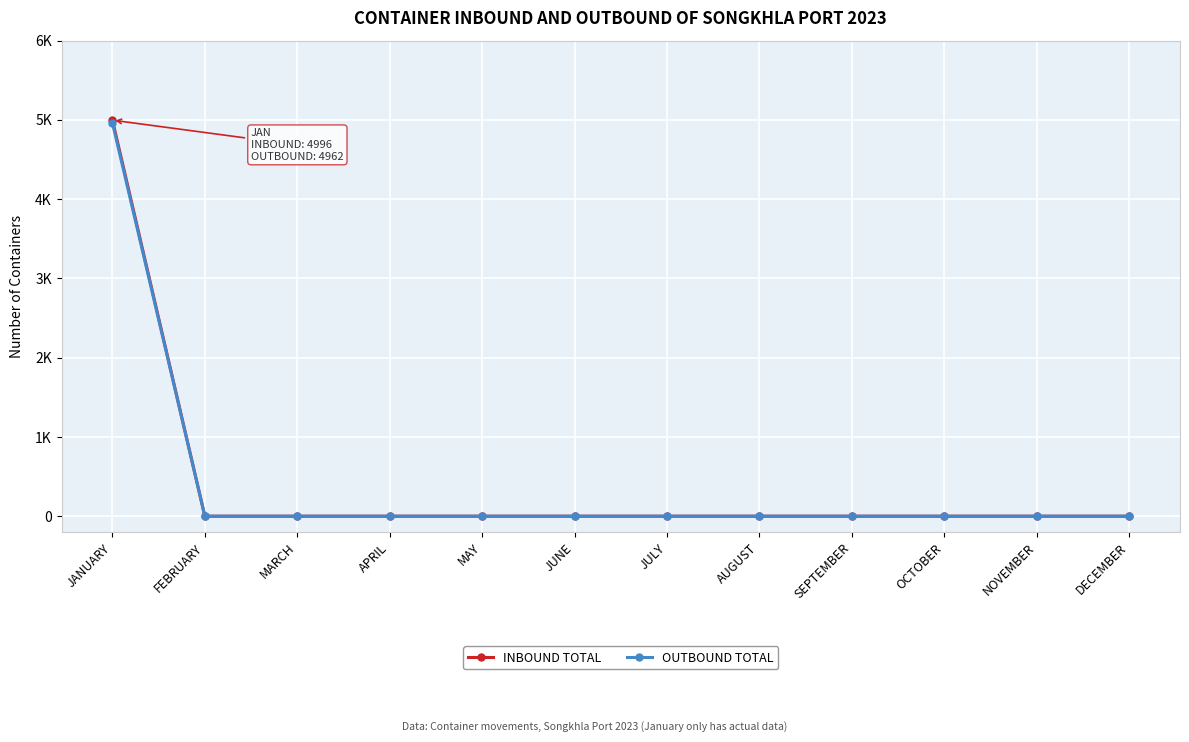

What is the difference between the maximum and second lowest values in the OUTBOUND TOTAL series?

4962